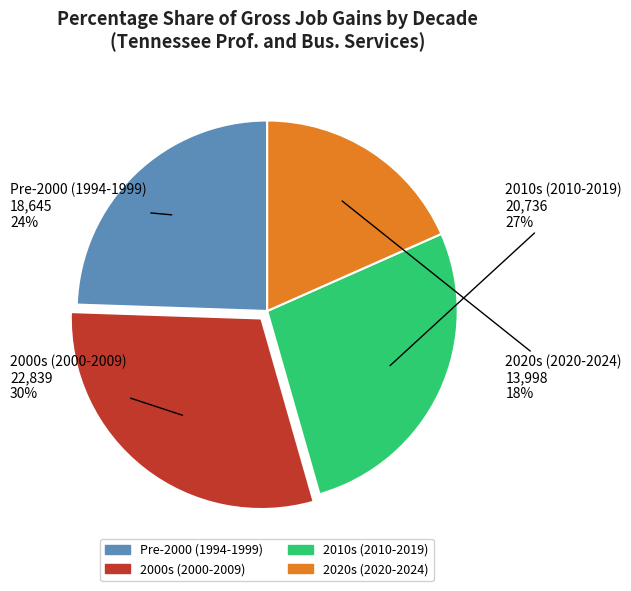

To the nearest percent, what is the difference between the largest and smallest slice percentages?

12%